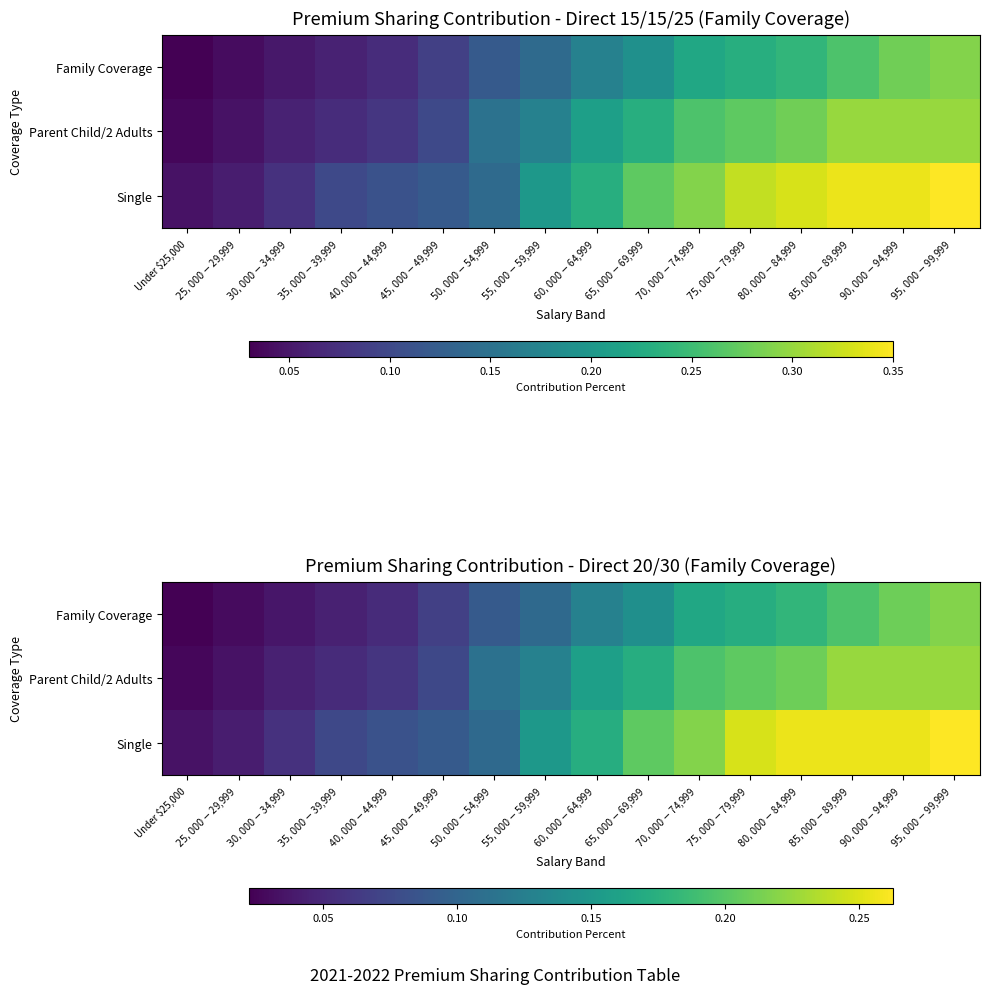

At which label does Family Coverage reach its minimum?

Under $25,000